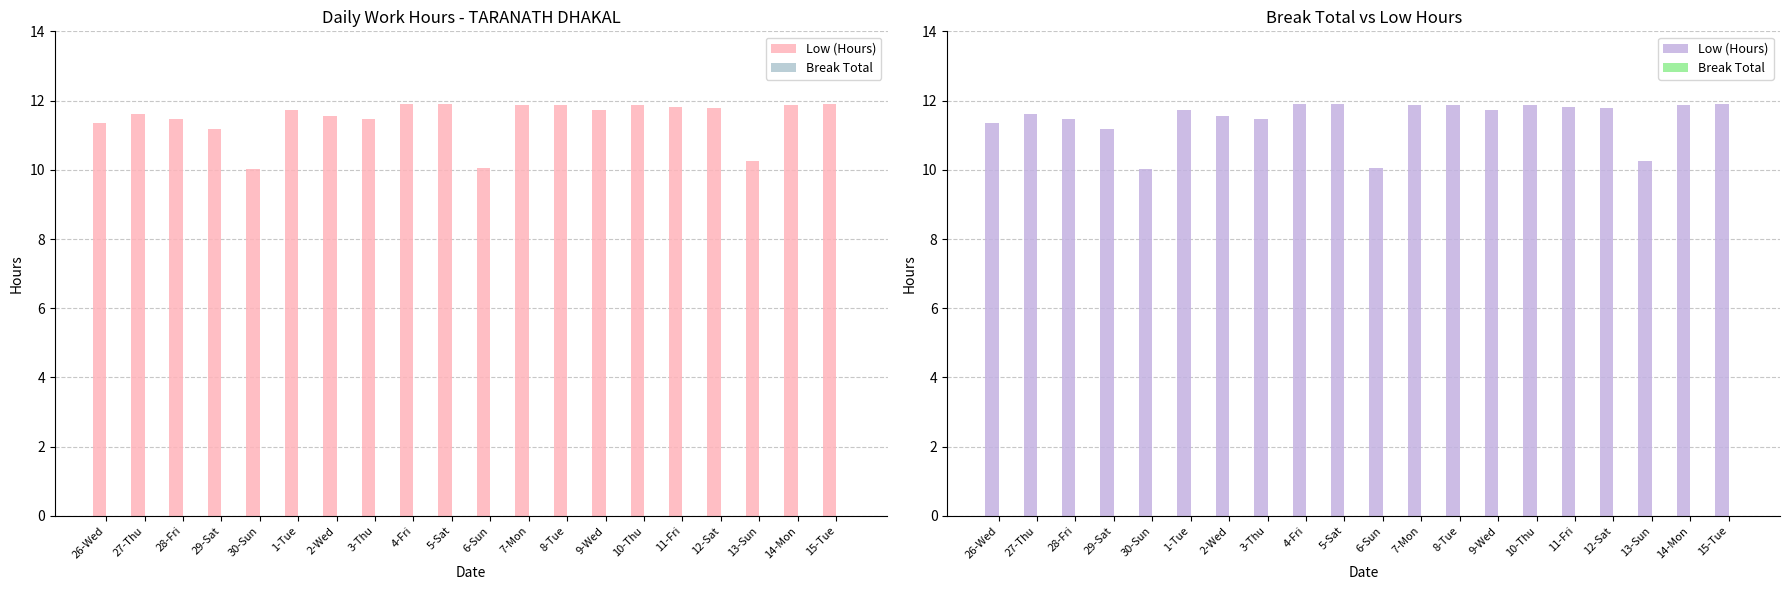

Which has a higher value, 4-Fri or 2-Wed?

4-Fri